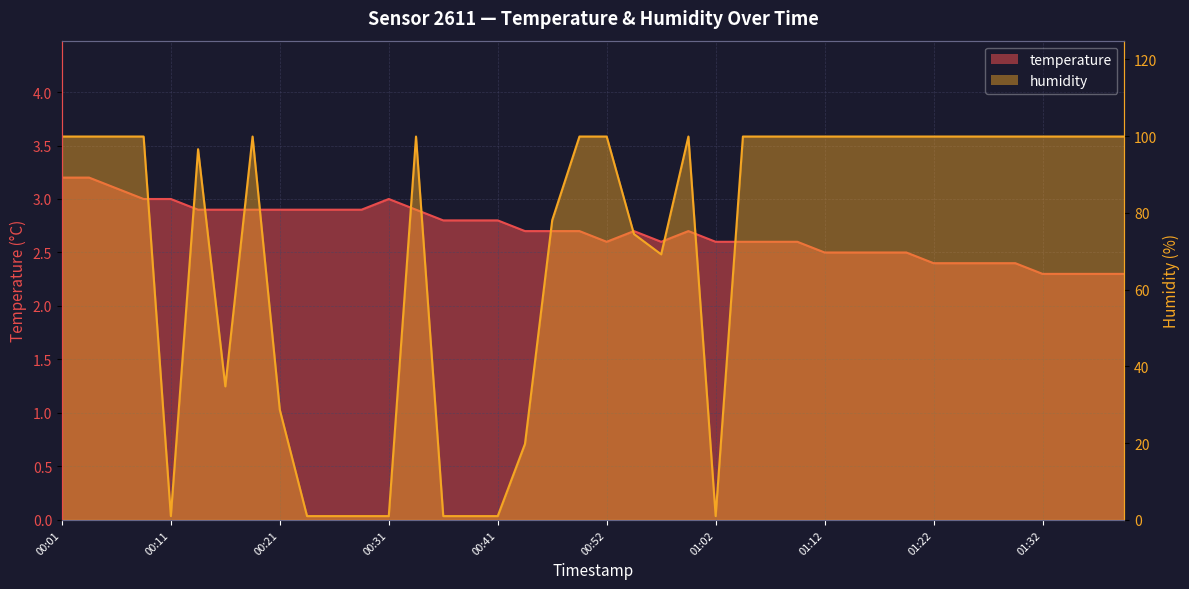

Between 01:04 and 00:11, which is larger?

00:11